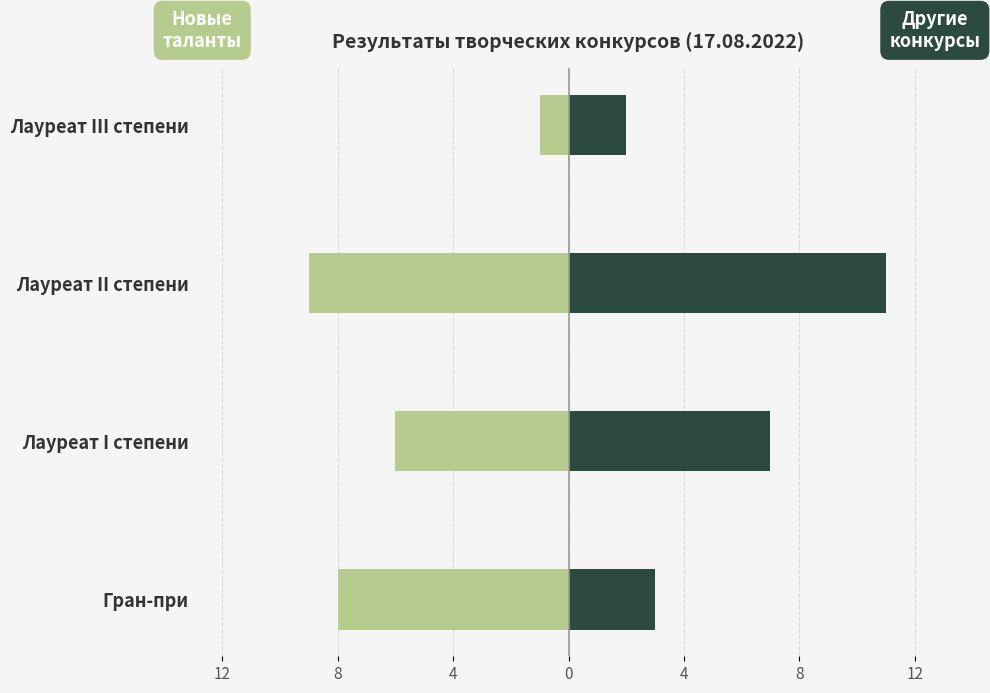

How many bars are there in total?

8